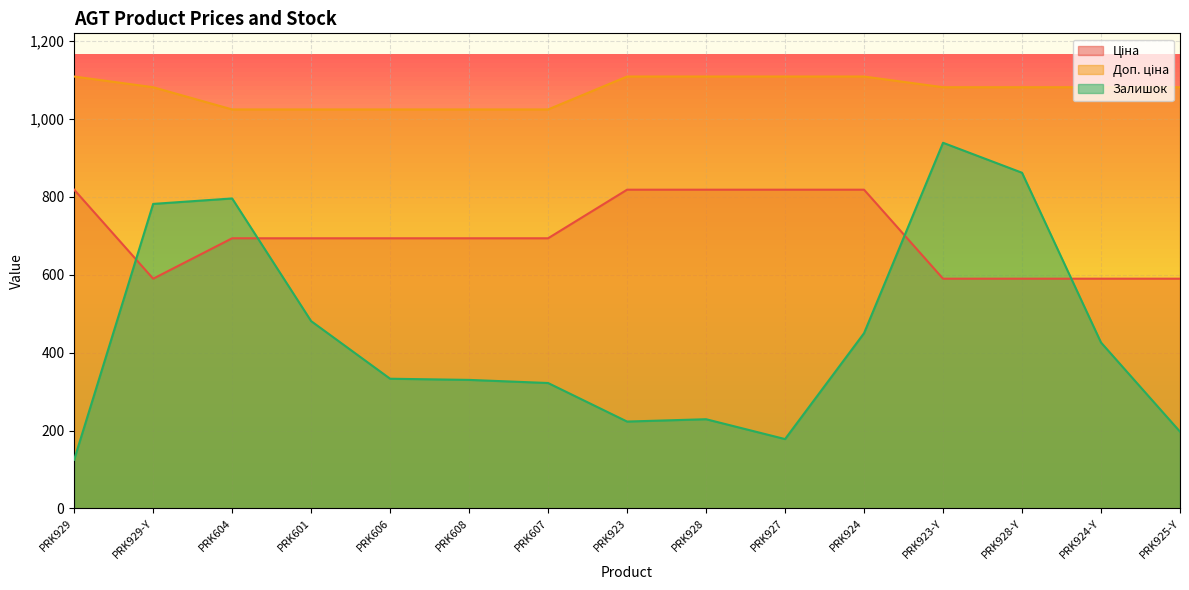

Reading left to right, what are all the values shown in this chart?

Ціна: PRK929=818.5	PRK929-Y=589.9	PRK604=693.7	PRK601=693.7	PRK606=693.7	PRK608=693.7	PRK607=693.7	PRK923=818.5	PRK928=818.5	PRK927=818.5	PRK924=818.5	PRK923-Y=589.9	PRK928-Y=589.9	PRK924-Y=589.9	PRK925-Y=589.9
Доп. ціна: PRK929=1109.2	PRK929-Y=1081.7	PRK604=1024.6	PRK601=1024.6	PRK606=1024.6	PRK608=1024.6	PRK607=1024.6	PRK923=1109.2	PRK928=1109.2	PRK927=1109.2	PRK924=1109.2	PRK923-Y=1081.7	PRK928-Y=1081.7	PRK924-Y=1081.7	PRK925-Y=1081.7
Залишок: PRK929=125.0	PRK929-Y=782.0	PRK604=796.0	PRK601=481.0	PRK606=333.0	PRK608=330.0	PRK607=322.0	PRK923=223.0	PRK928=229.0	PRK927=178.0	PRK924=450.0	PRK923-Y=939.0	PRK928-Y=862.0	PRK924-Y=426.0	PRK925-Y=197.0